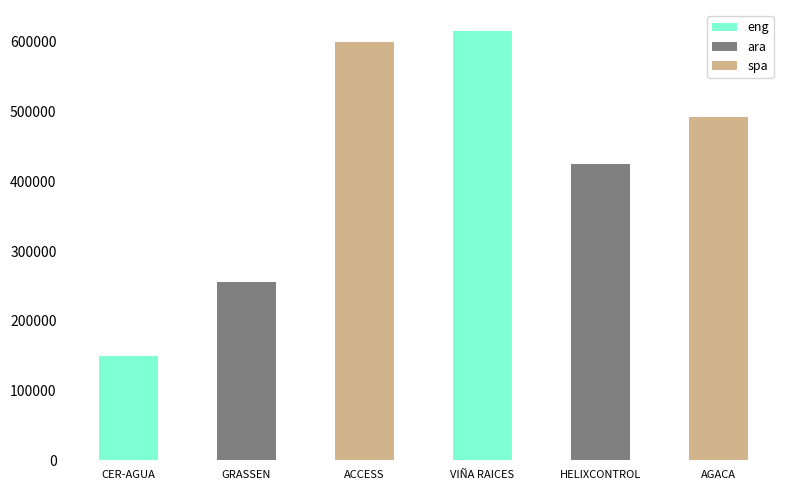

What is the smallest value displayed?

150000